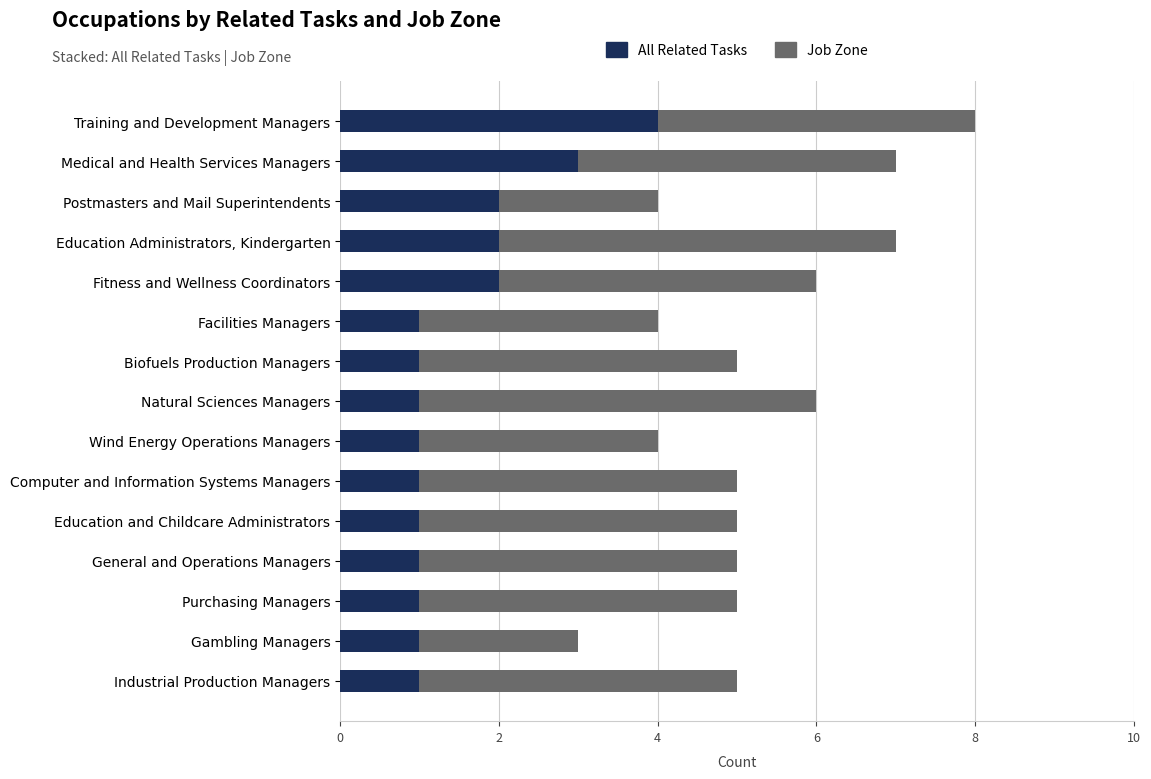

What is the total value across all series at Medical and Health Services Managers?

7